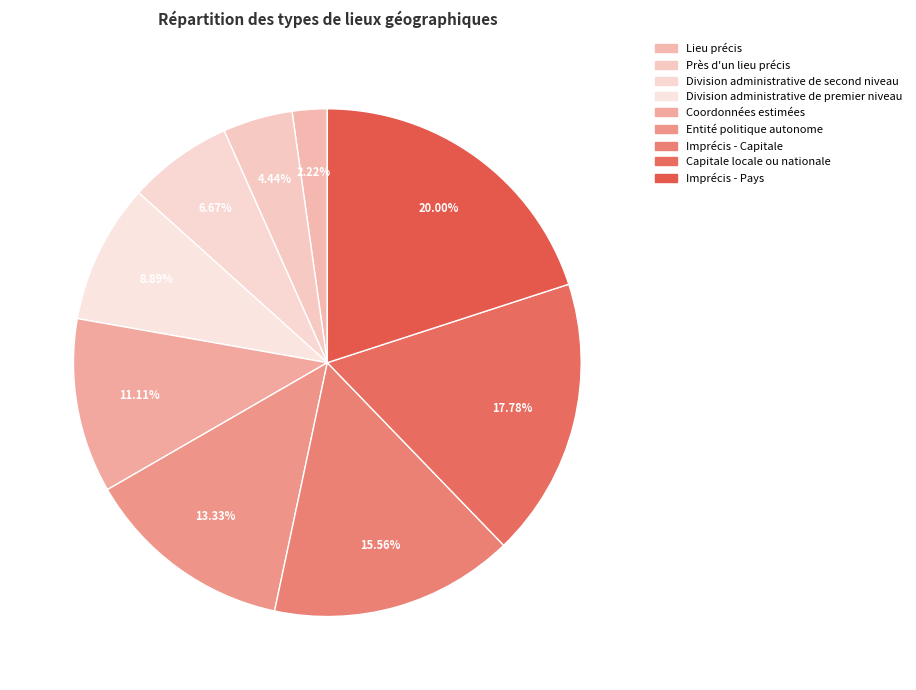

How many slices are in this pie chart?

9